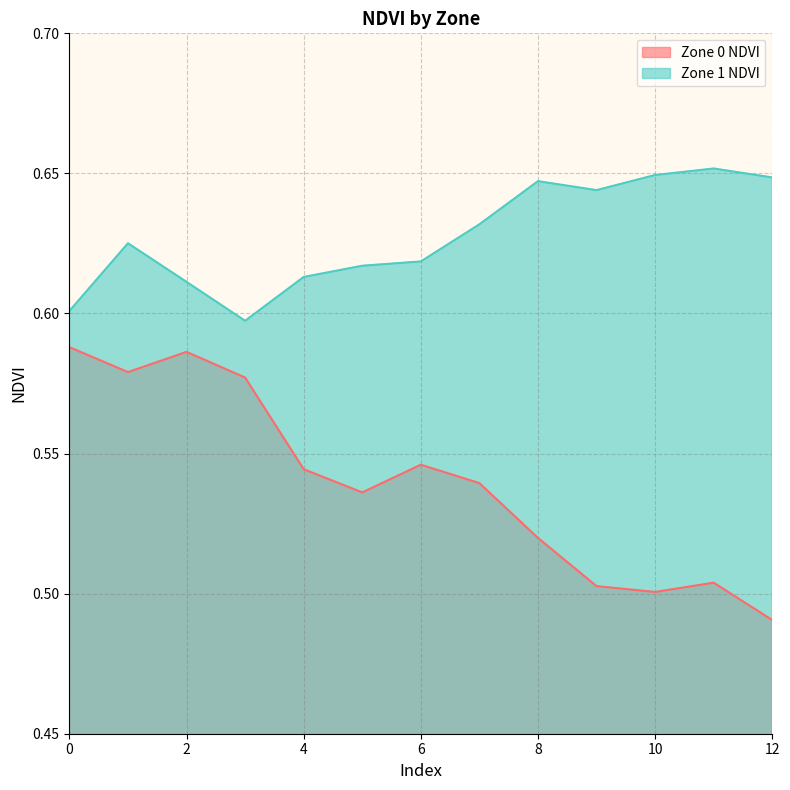

The value of Zone 0 NDVI at 11 is 0.5. True or false?

True